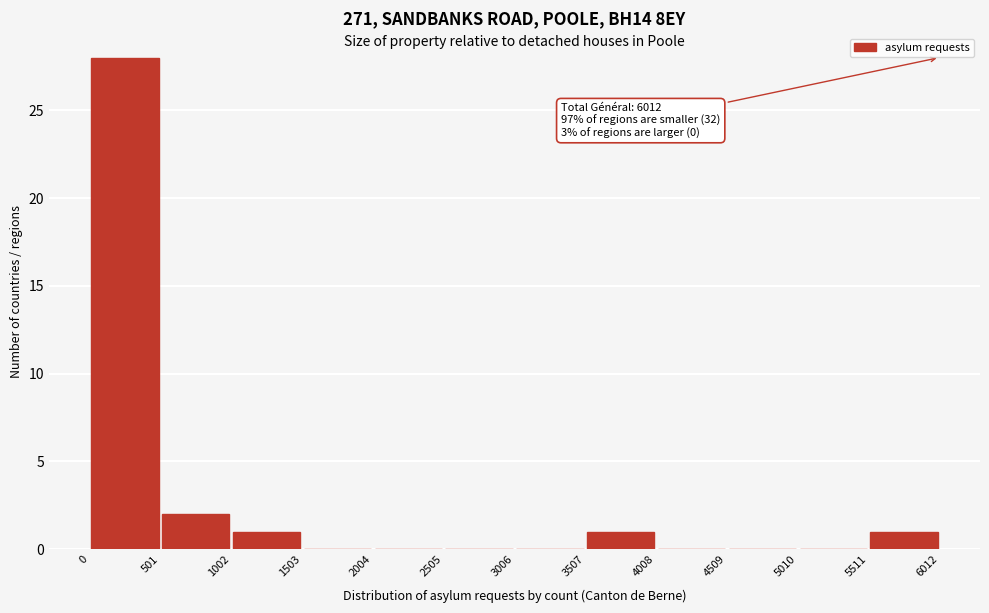

Over which range of the x-axis is the bar tallest?

0 to 501